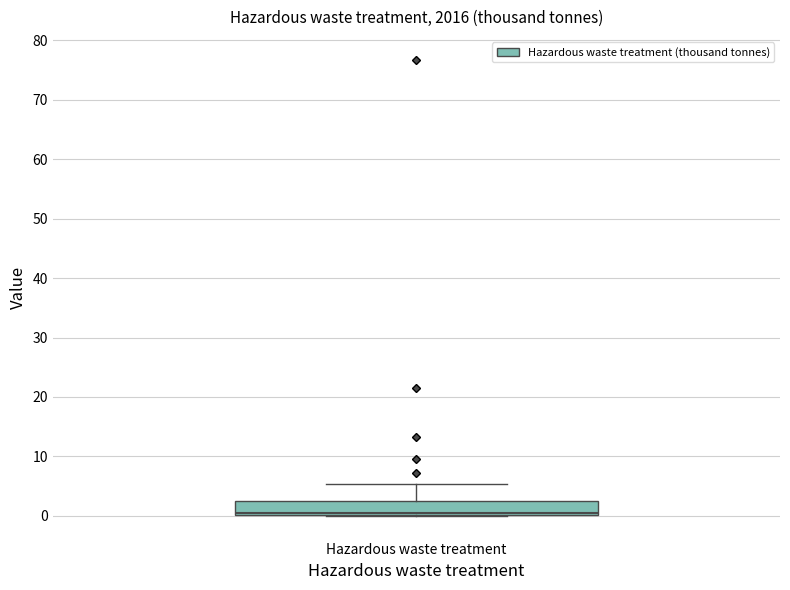

Transcribe this box plot: give where the median line is, the range the box spans, and where the two whiskers end, as read against the y-axis. The values are not printed on the chart, so give them approximately, as read against the axis.

median 1, box 0 to 2, whiskers 0 to 5